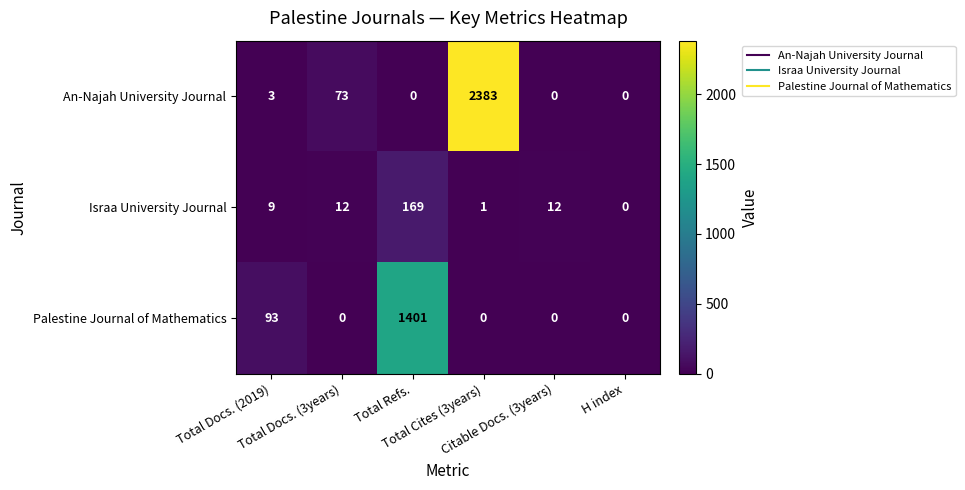

At which category is the sum across all series the highest?

Total Cites (3years)